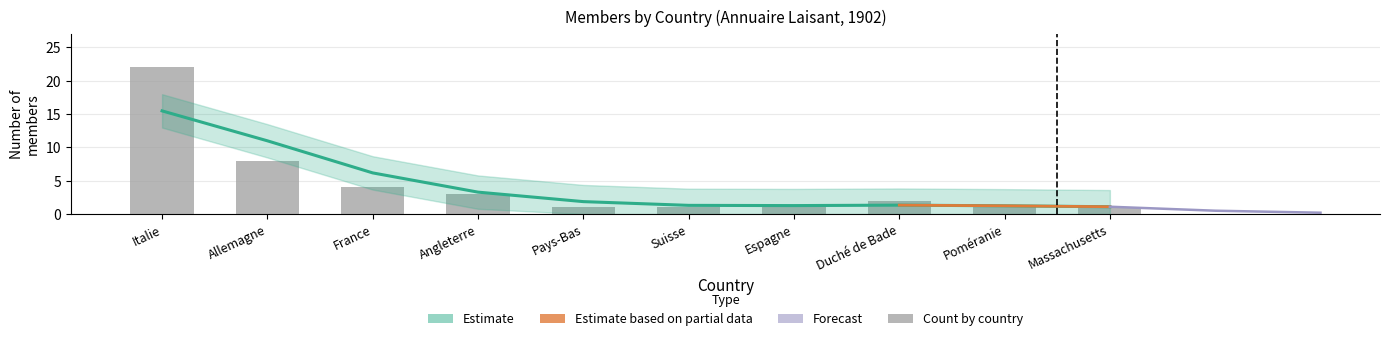

True or false: the data shows 6 at France.

False